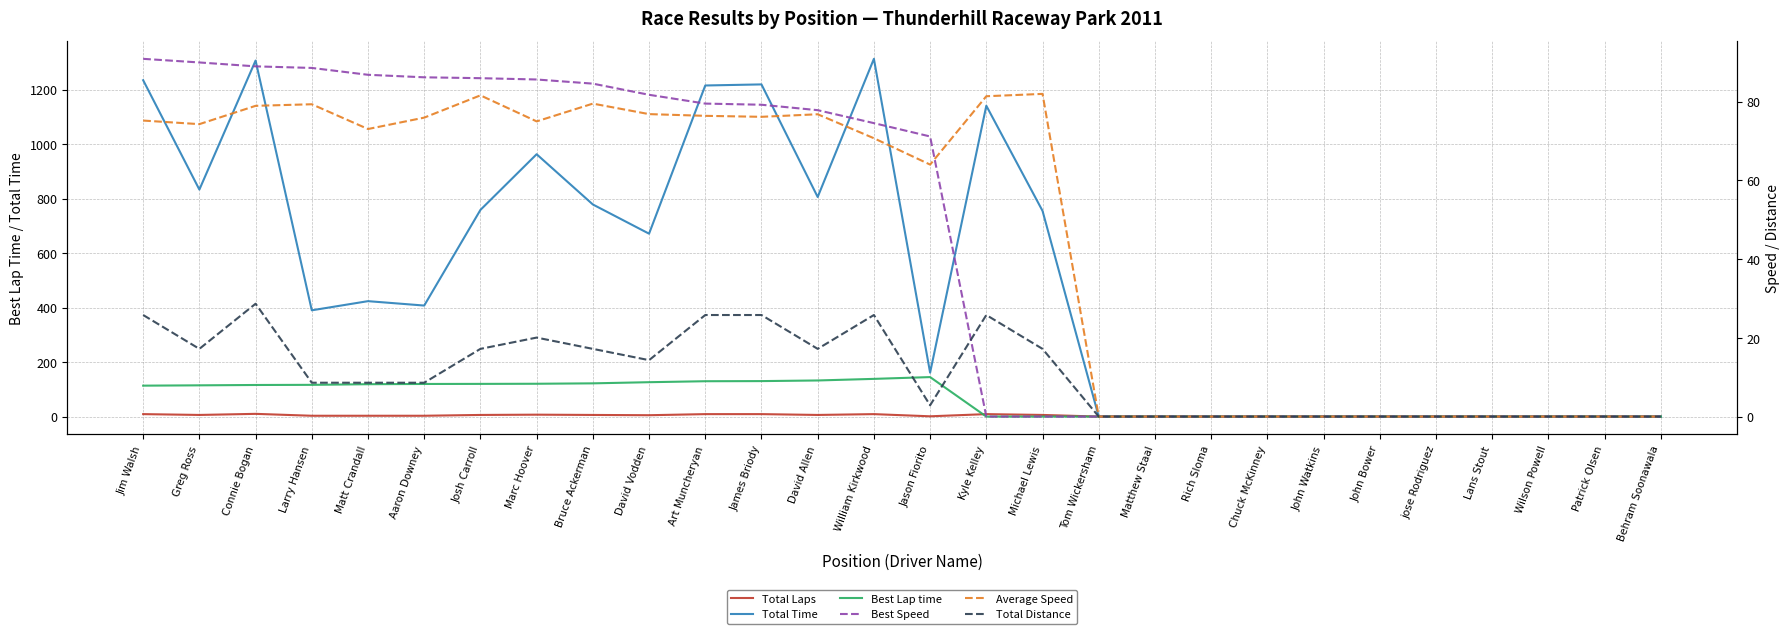

Reading right to left, extract all data points from this chart.

Total Laps: Behram Soonawala=0.0	Patrick Olsen=0.0	Wilson Powell=0.0	Lans Stout=0.0	jose Rodriguez=0.0	John Bower=0.0	John Watkins=0.0	Chuck McKinney=0.0	Rich Sloma=0.0	Matthew Staal=0.0	Tom Wickersham=0.0	Michael Lewis=6.0	Kyle Kelley=9.0	Jason Fiorito=1.0	William Kirkwood=9.0	David Allen=6.0	James Briody=9.0	Art Muncheryan=9.0	David Vodden=5.0	Bruce Ackerman=6.0	Marc Hoover=7.0	Josh Carroll=6.0	Aaron Downey=3.0	Matt Crandall=3.0	Larry Hansen=3.0	Connie Bogan=10.0	Greg Ross=6.0	Jim Walsh=9.0
Total Time: Behram Soonawala=0.0	Patrick Olsen=0.0	Wilson Powell=0.0	Lans Stout=0.0	jose Rodriguez=0.0	John Bower=0.0	John Watkins=0.0	Chuck McKinney=0.0	Rich Sloma=0.0	Matthew Staal=0.0	Tom Wickersham=0.0	Michael Lewis=755.4	Kyle Kelley=1141.4	Jason Fiorito=161.2	William Kirkwood=1313.6	David Allen=806.3	James Briody=1219.7	Art Muncheryan=1215.8	David Vodden=671.6	Bruce Ackerman=778.8	Marc Hoover=963.4	Josh Carroll=758.8	Aaron Downey=407.7	Matt Crandall=423.8	Larry Hansen=390.2	Connie Bogan=1307.3	Greg Ross=833.5	Jim Walsh=1235.2
Best Lap time: Behram Soonawala=0.0	Patrick Olsen=0.0	Wilson Powell=0.0	Lans Stout=0.0	jose Rodriguez=0.0	John Bower=0.0	John Watkins=0.0	Chuck McKinney=0.0	Rich Sloma=0.0	Matthew Staal=0.0	Tom Wickersham=0.0	Michael Lewis=0.0	Kyle Kelley=0.0	Jason Fiorito=145.0	William Kirkwood=138.4	David Allen=132.6	James Briody=130.3	Art Muncheryan=129.8	David Vodden=126.2	Bruce Ackerman=122.0	Marc Hoover=120.5	Josh Carroll=120.0	Aaron Downey=119.7	Matt Crandall=118.9	Larry Hansen=116.5	Connie Bogan=116.0	Greg Ross=114.7	Jim Walsh=113.6
Best Speed: Behram Soonawala=0.0	Patrick Olsen=0.0	Wilson Powell=0.0	Lans Stout=0.0	jose Rodriguez=0.0	John Bower=0.0	John Watkins=0.0	Chuck McKinney=0.0	Rich Sloma=0.0	Matthew Staal=0.0	Tom Wickersham=0.0	Michael Lewis=0.0	Kyle Kelley=0.0	Jason Fiorito=71.1	William Kirkwood=74.5	David Allen=77.8	James Briody=79.2	Art Muncheryan=79.5	David Vodden=81.7	Bruce Ackerman=84.6	Marc Hoover=85.6	Josh Carroll=85.9	Aaron Downey=86.2	Matt Crandall=86.8	Larry Hansen=88.5	Connie Bogan=88.9	Greg Ross=89.9	Jim Walsh=90.9
Average Speed: Behram Soonawala=0.0	Patrick Olsen=0.0	Wilson Powell=0.0	Lans Stout=0.0	jose Rodriguez=0.0	John Bower=0.0	John Watkins=0.0	Chuck McKinney=0.0	Rich Sloma=0.0	Matthew Staal=0.0	Tom Wickersham=0.0	Michael Lewis=82.0	Kyle Kelley=81.4	Jason Fiorito=64.0	William Kirkwood=70.7	David Allen=76.8	James Briody=76.1	Art Muncheryan=76.4	David Vodden=76.8	Bruce Ackerman=79.5	Marc Hoover=75.0	Josh Carroll=81.6	Aaron Downey=75.9	Matt Crandall=73.0	Larry Hansen=79.3	Connie Bogan=78.9	Greg Ross=74.3	Jim Walsh=75.2
Total Distance: Behram Soonawala=0.0	Patrick Olsen=0.0	Wilson Powell=0.0	Lans Stout=0.0	jose Rodriguez=0.0	John Bower=0.0	John Watkins=0.0	Chuck McKinney=0.0	Rich Sloma=0.0	Matthew Staal=0.0	Tom Wickersham=0.0	Michael Lewis=17.2	Kyle Kelley=25.8	Jason Fiorito=2.9	William Kirkwood=25.8	David Allen=17.2	James Briody=25.8	Art Muncheryan=25.8	David Vodden=14.3	Bruce Ackerman=17.2	Marc Hoover=20.1	Josh Carroll=17.2	Aaron Downey=8.6	Matt Crandall=8.6	Larry Hansen=8.6	Connie Bogan=28.7	Greg Ross=17.2	Jim Walsh=25.8